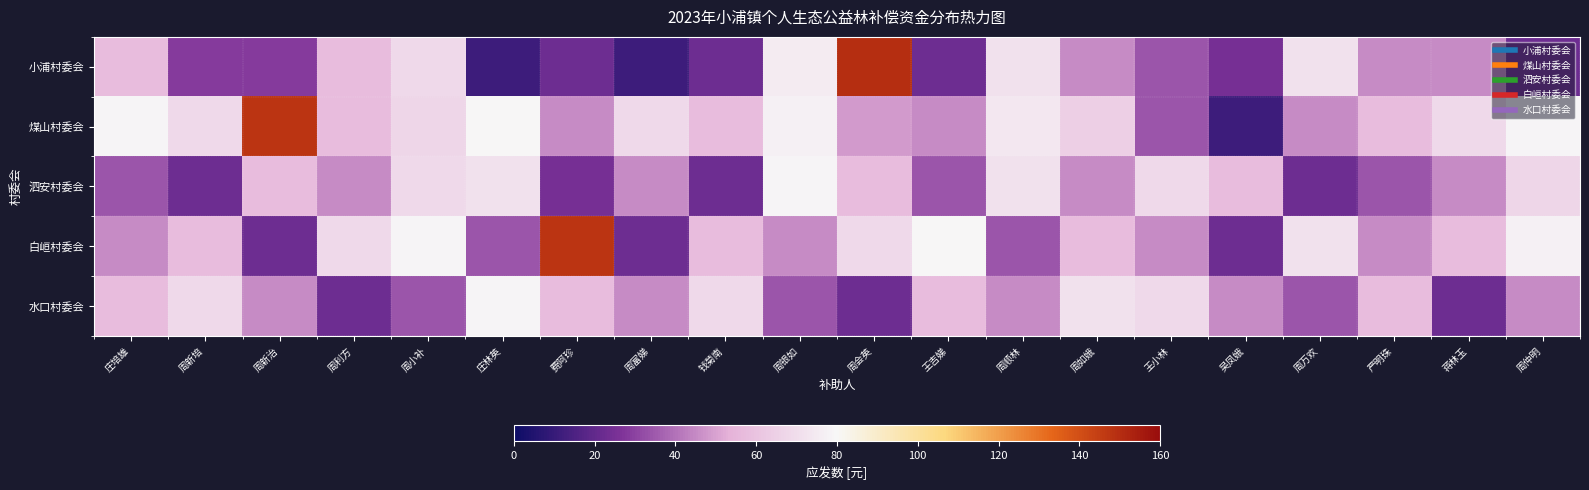

What is the greatest value displayed?

149.9